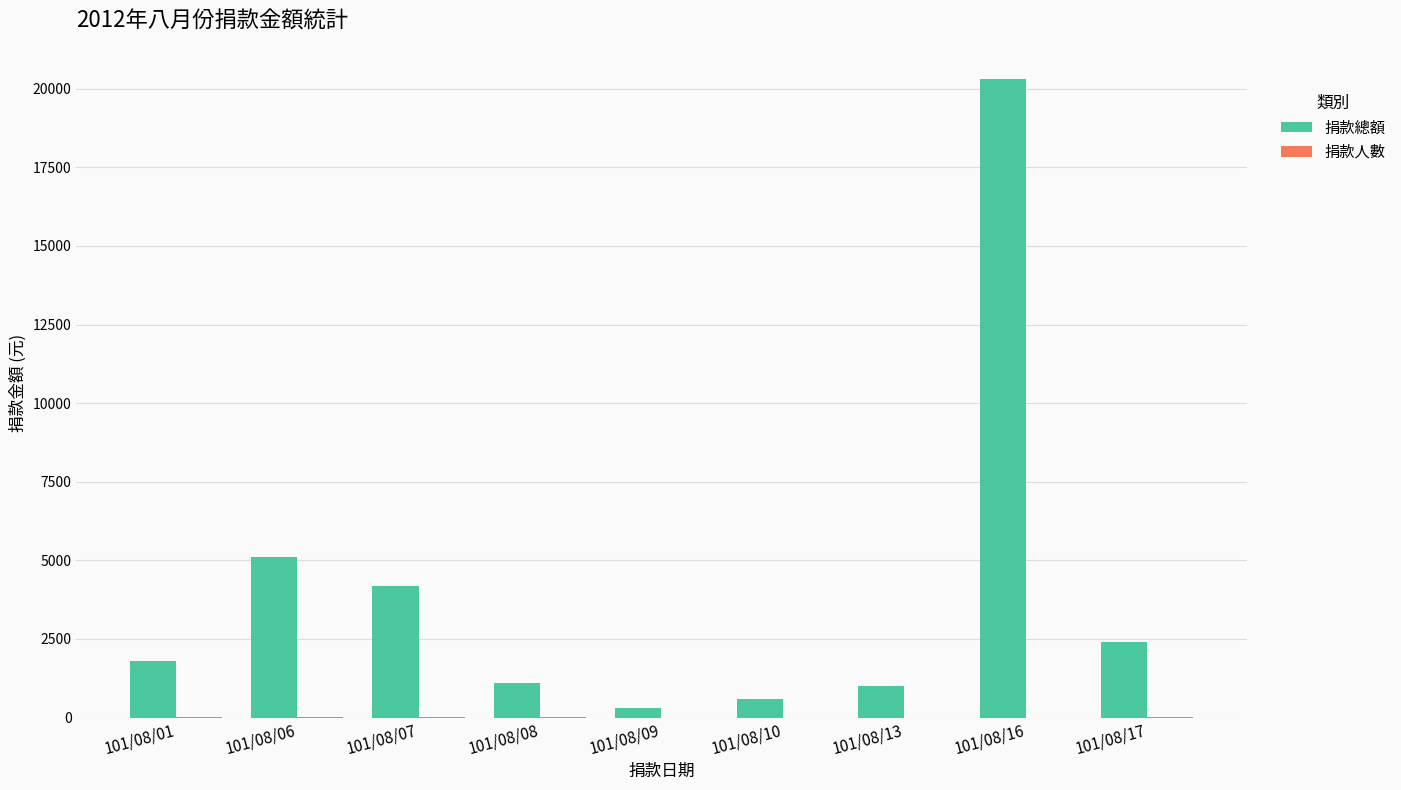

Which series has the largest total across all categories?

捐款總額